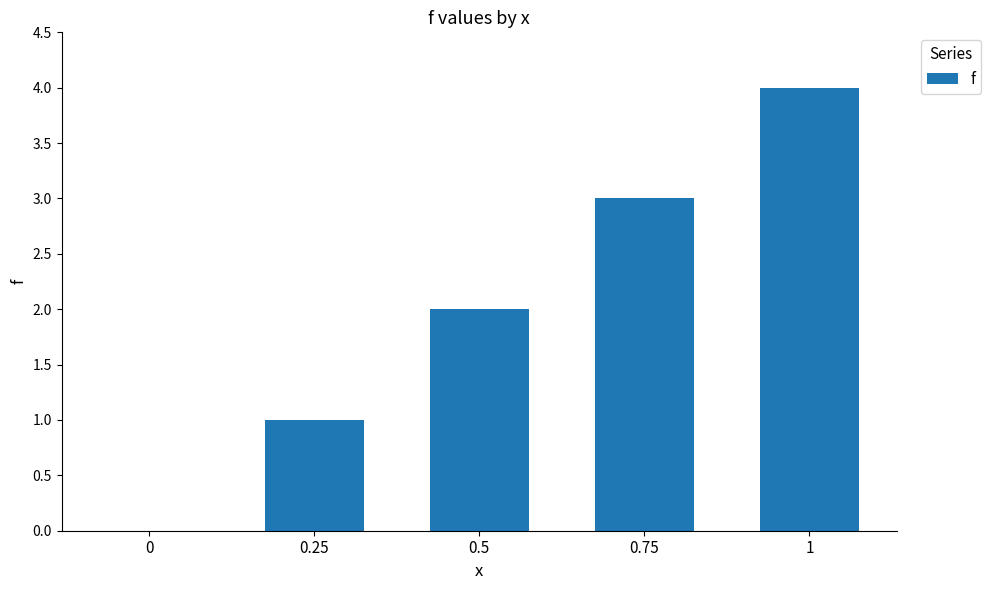

What value does the data have at 0.75?

3